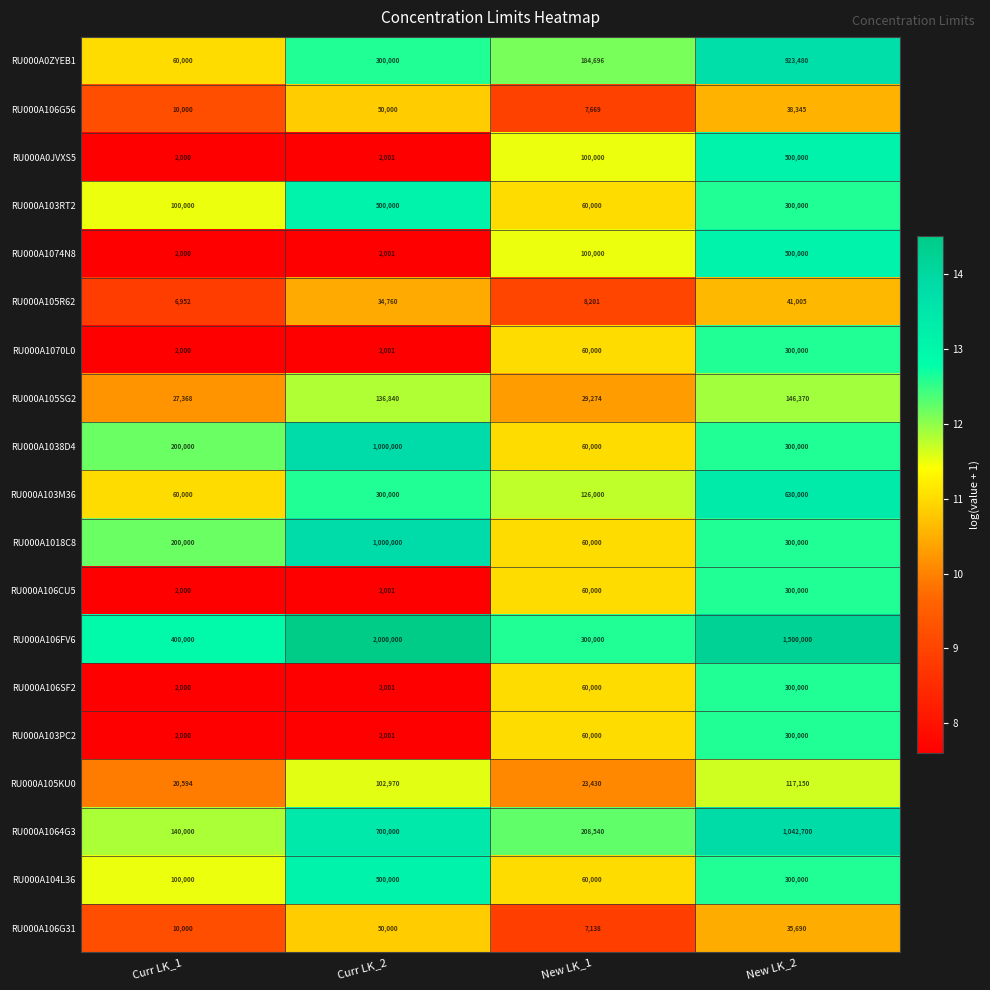

At which label is RU000A103RT2 closest to 280000?

New LK_2